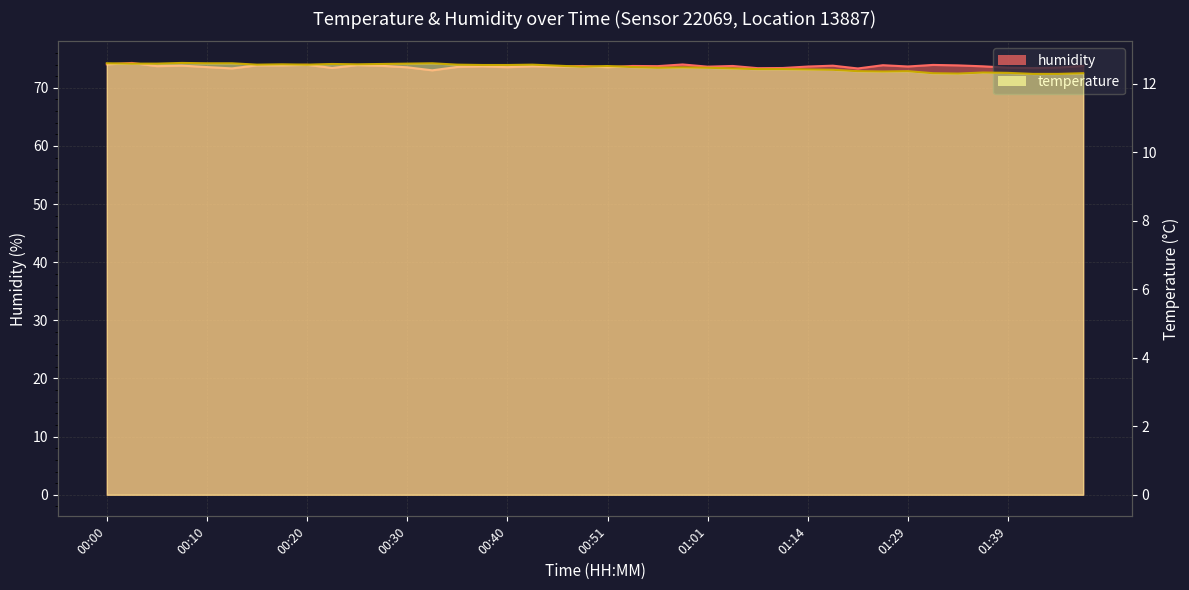

What is the difference between the temperature values at 01:14 and 00:40?

0.1